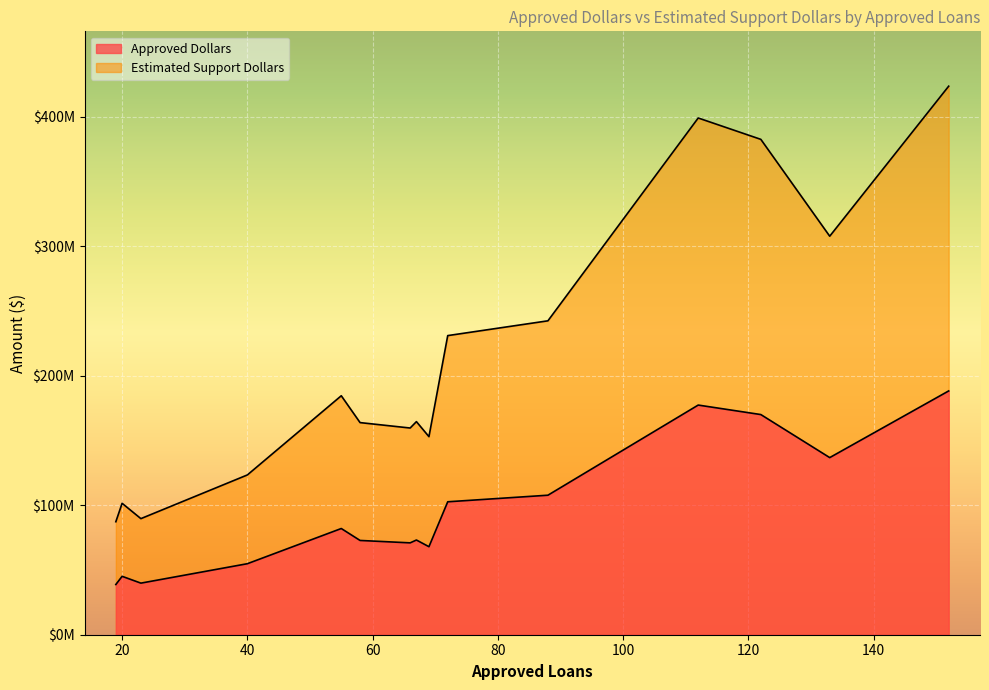

What is the highest value of the Approved Dollars series?

188315000